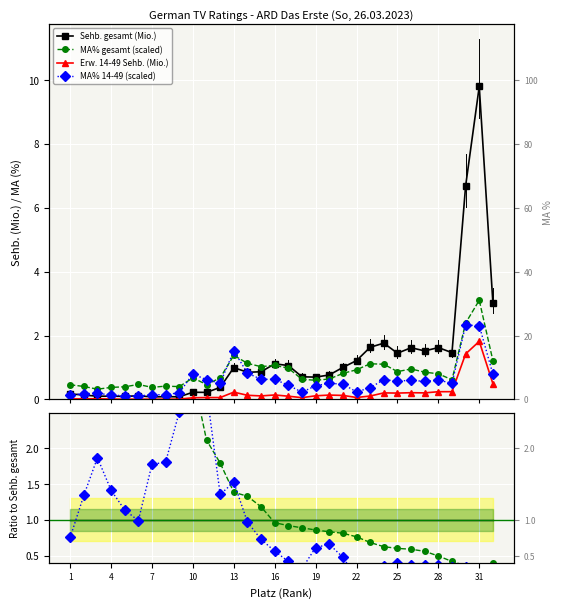

How many interior local valleys does the MA% gesamt series have?

8